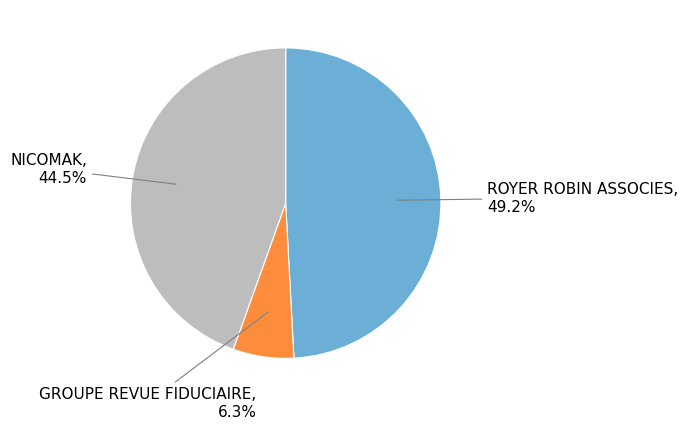

Does ROYER ROBIN ASSOCIES represent more than half of the total?

No